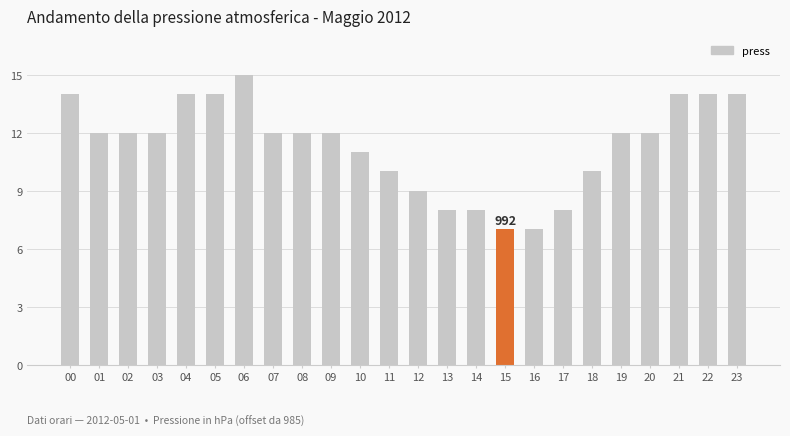

List the labels in order of value, smallest first.

15, 16, 13, 14, 17, 12, 11, 18, 10, 01, 02, 03, 07, 08, 09, 19, 20, 00, 04, 05, 21, 22, 23, 06